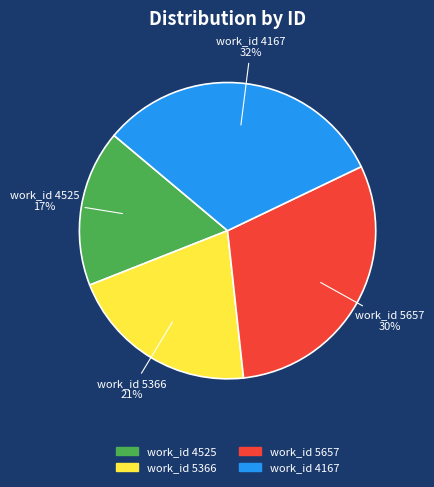

Does work_id 5366 account for over 50% of the chart?

No